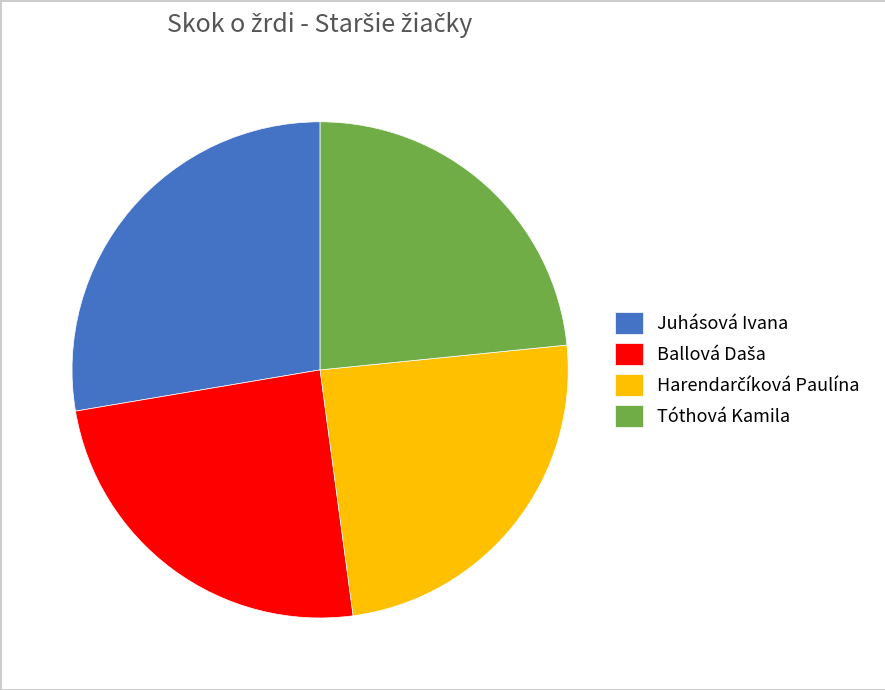

Does any single category account for the majority?

No